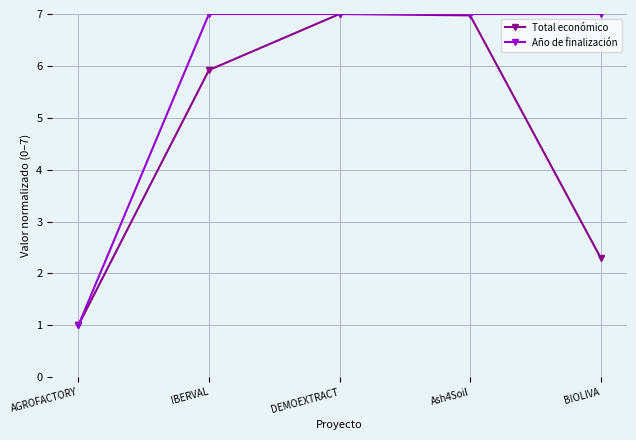

Is it true that Total económico equals 2.3 at BIOLIVA?

True